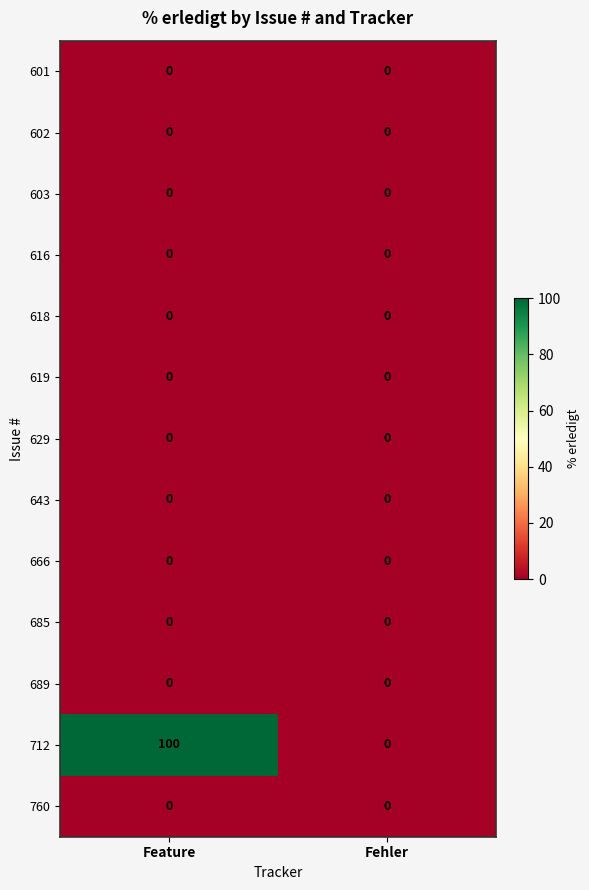

What is the total value across all series at Feature?

100